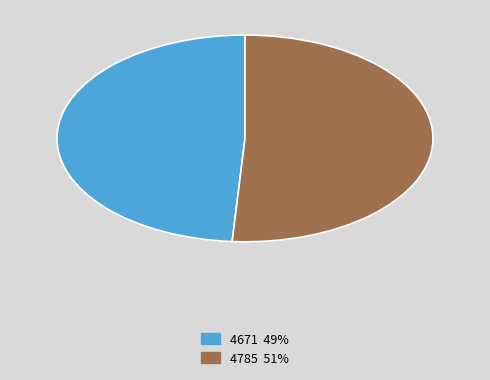

Rank the categories by value from lowest to highest.

4671, 4785